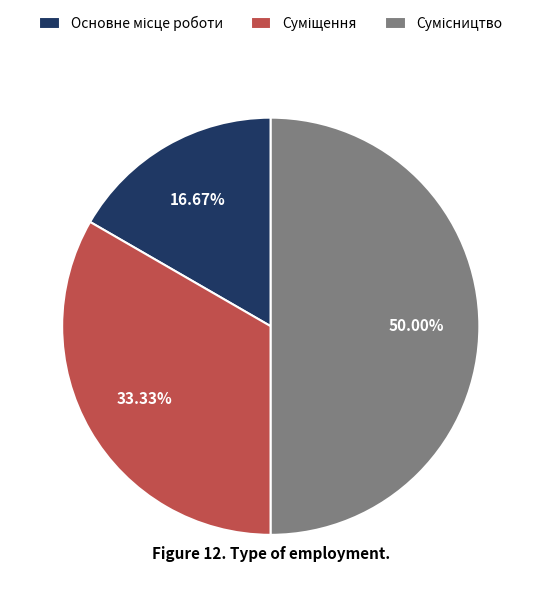

How many slices are in this pie chart?

3